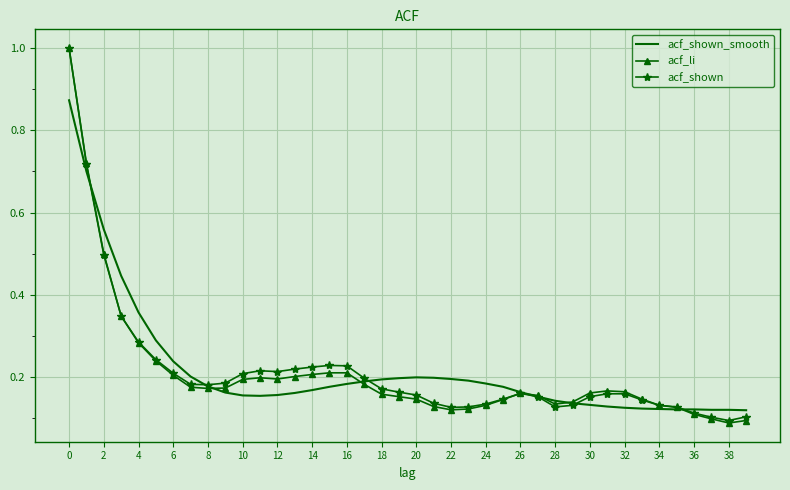

What is the maximum value for acf_shown?

1.0